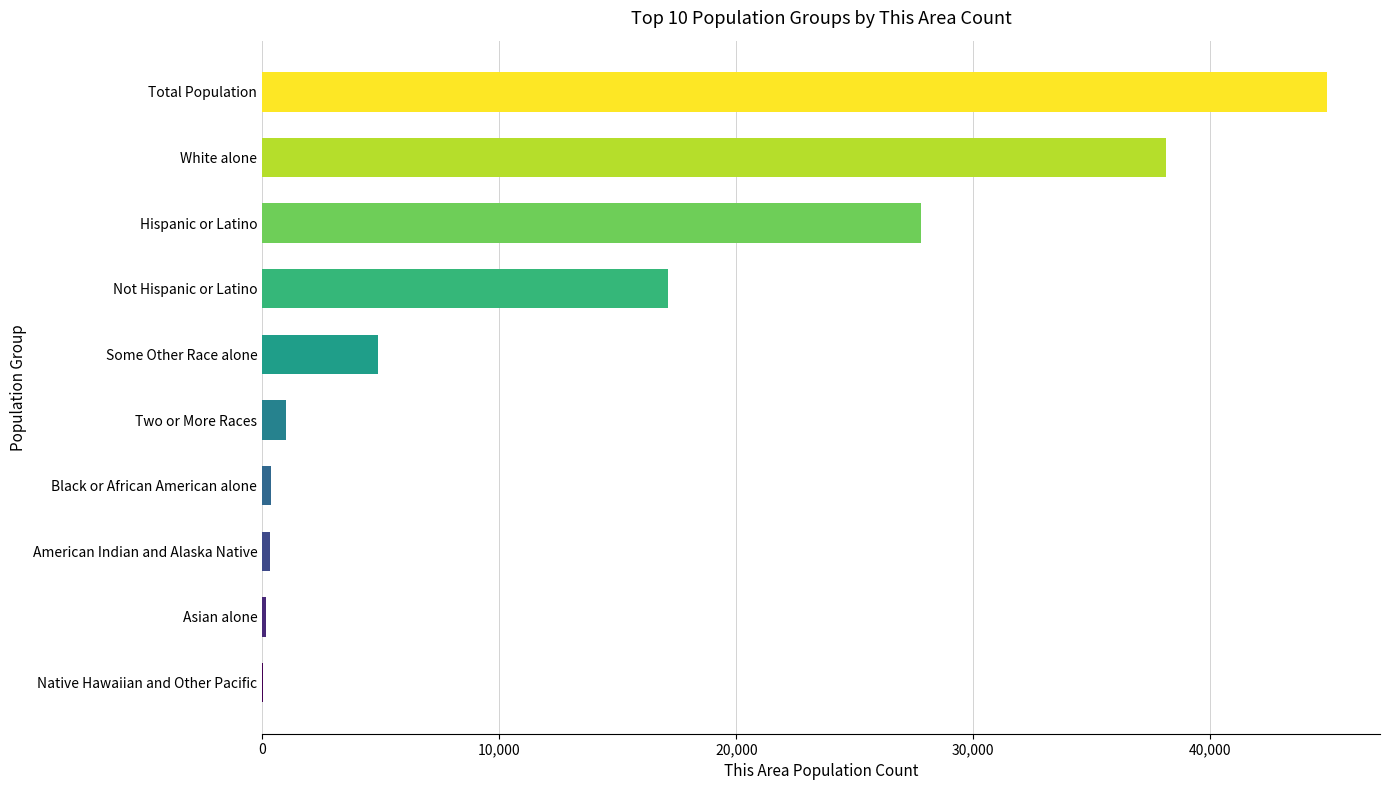

At which category does the chart reach its peak across all series?

Total Population